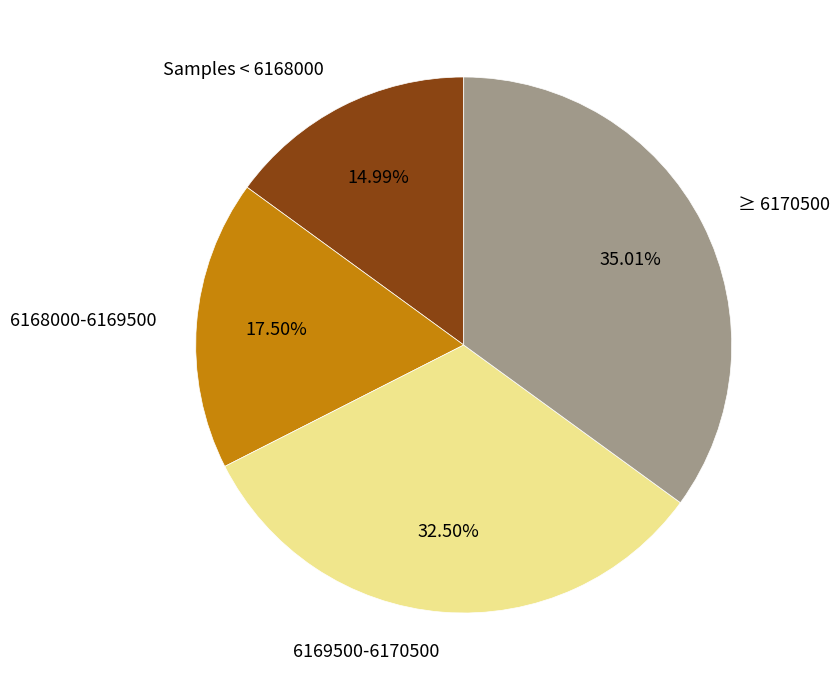

Approximately how many times larger is the value at 6169500-6170500 compared to Samples < 6168000?

2.2